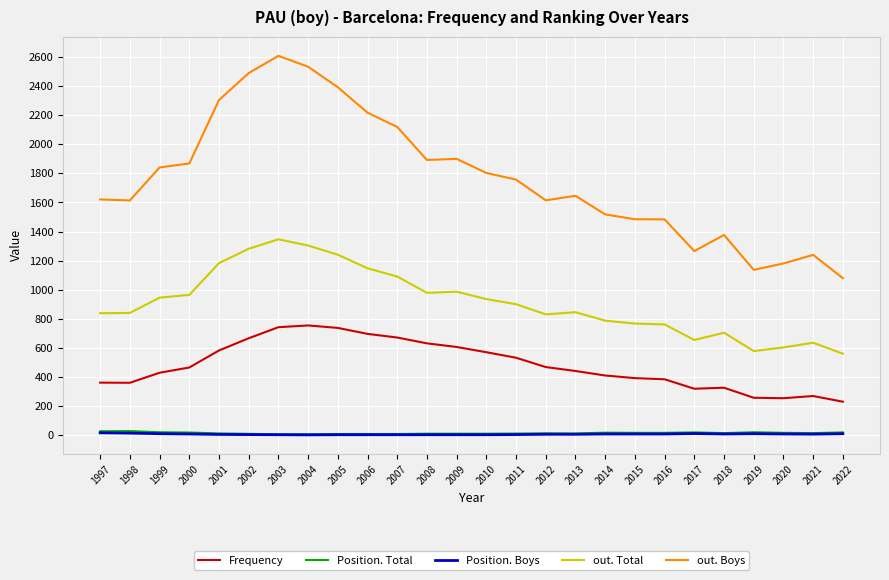

What is the sum of the out. Total values at 2014 and 2008?

1767